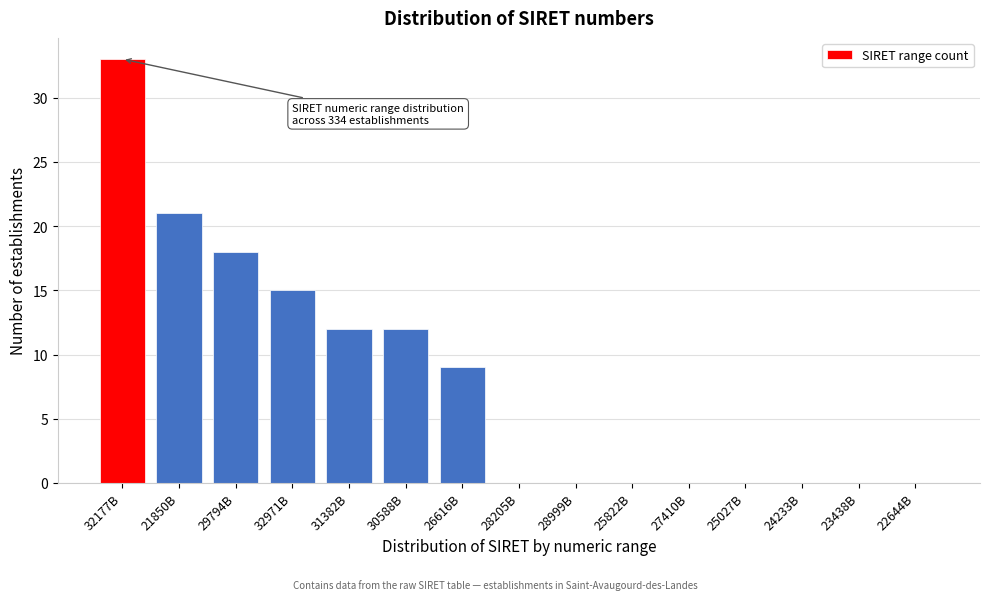

Reading left to right, what are all the values shown in this chart?

32177B=33	21850B=21	29794B=18	32971B=15	31382B=12	30588B=12	26616B=9	28205B=0	28999B=0	25822B=0	27410B=0	25027B=0	24233B=0	23438B=0	22644B=0